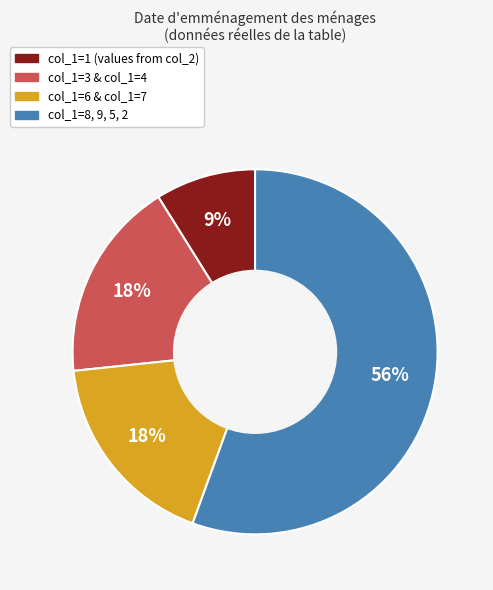

Is there a majority slice in this chart?

Yes